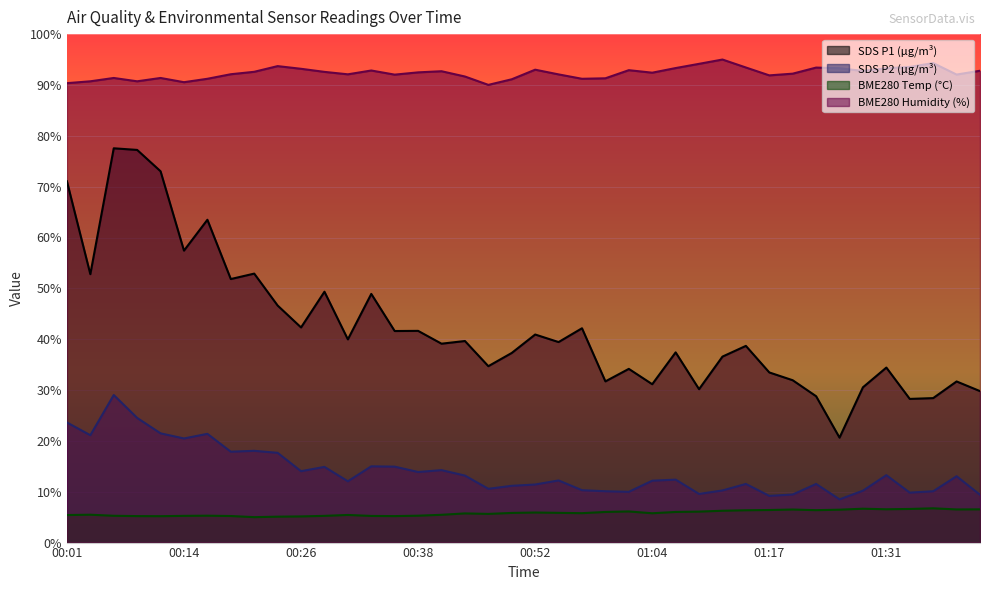

How many interior local valleys does the SDS_P2 series have?

12